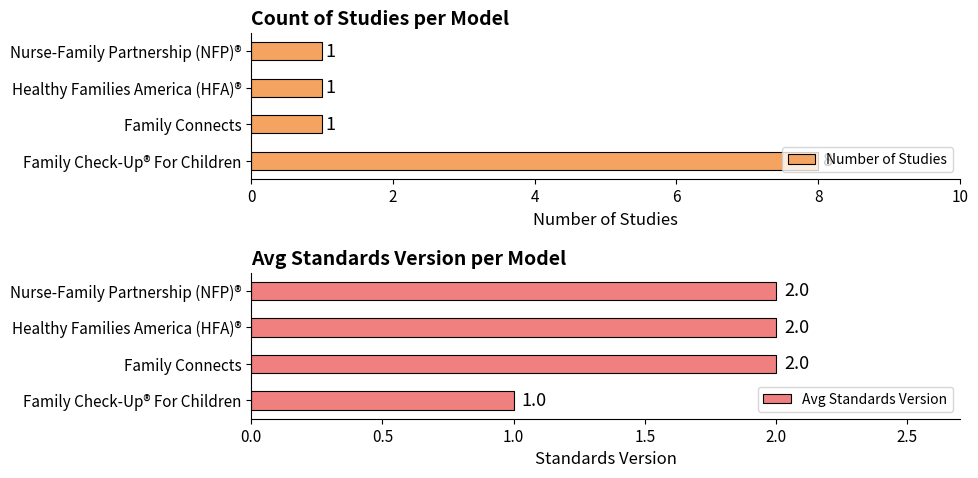

At which label does Number of Studies reach its peak?

Family Check-Up® For Children